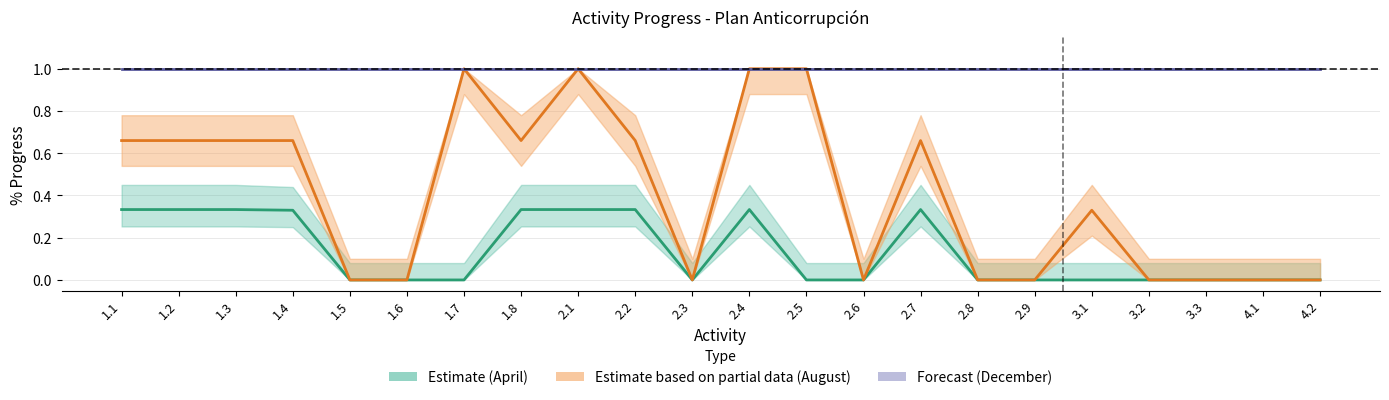

Which category has the highest value across all series?

1.7